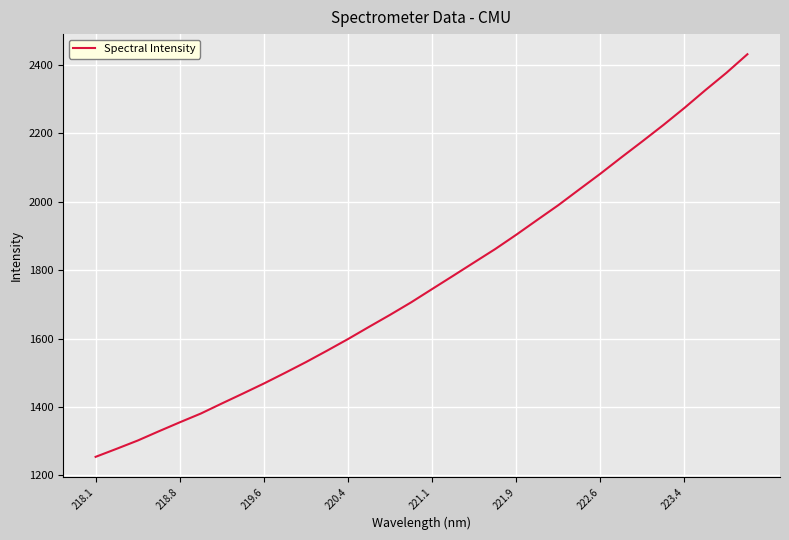

What is the difference between the maximum and minimum values?

1177.2